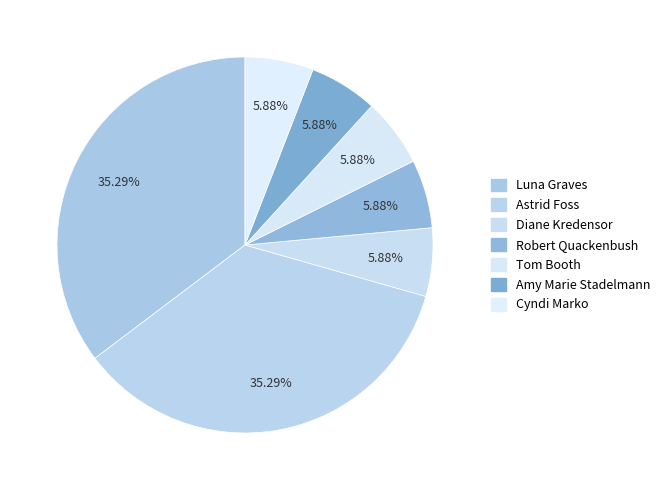

What percentage is NOT represented by Astrid Foss?

64.7%